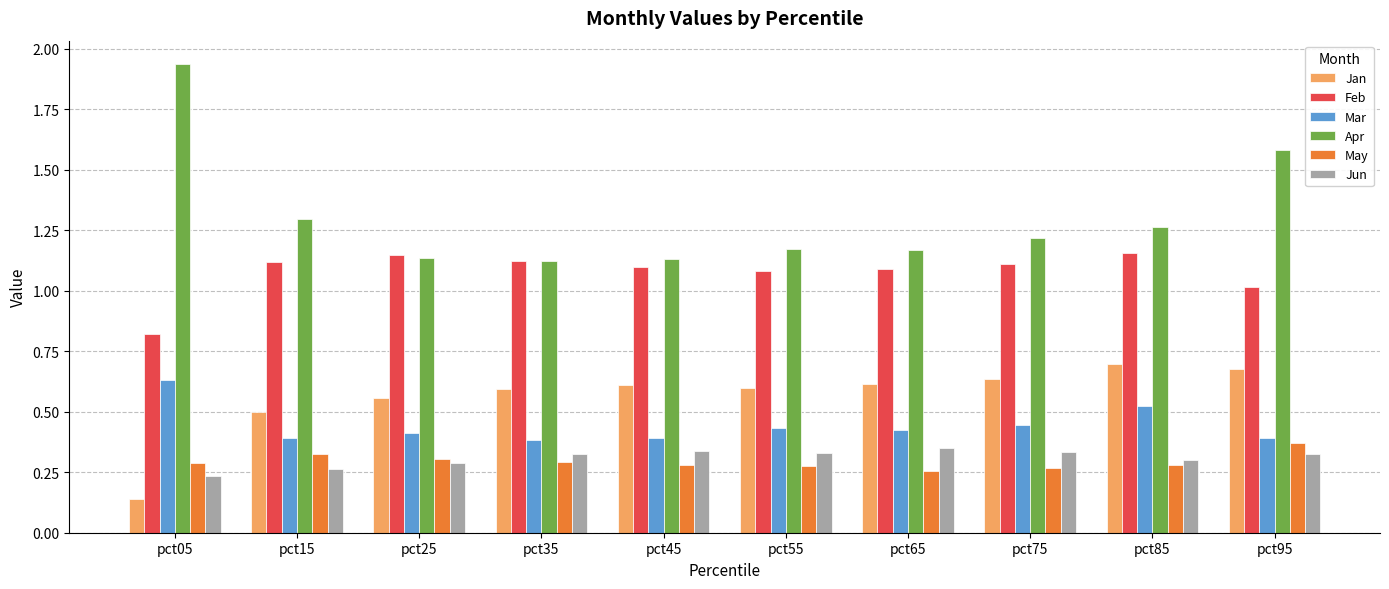

Which category has the highest value across all series?

pct05